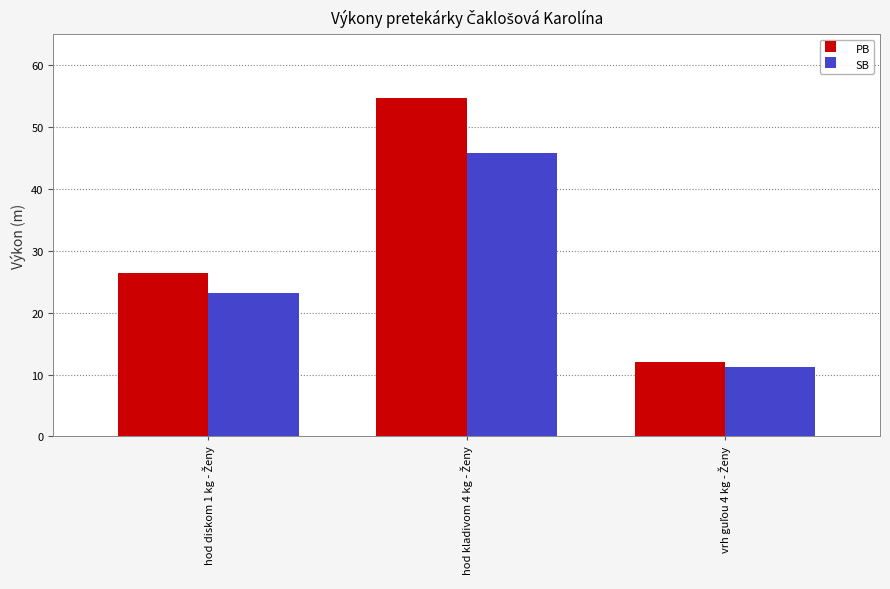

Which series has the widest spread of values?

PB